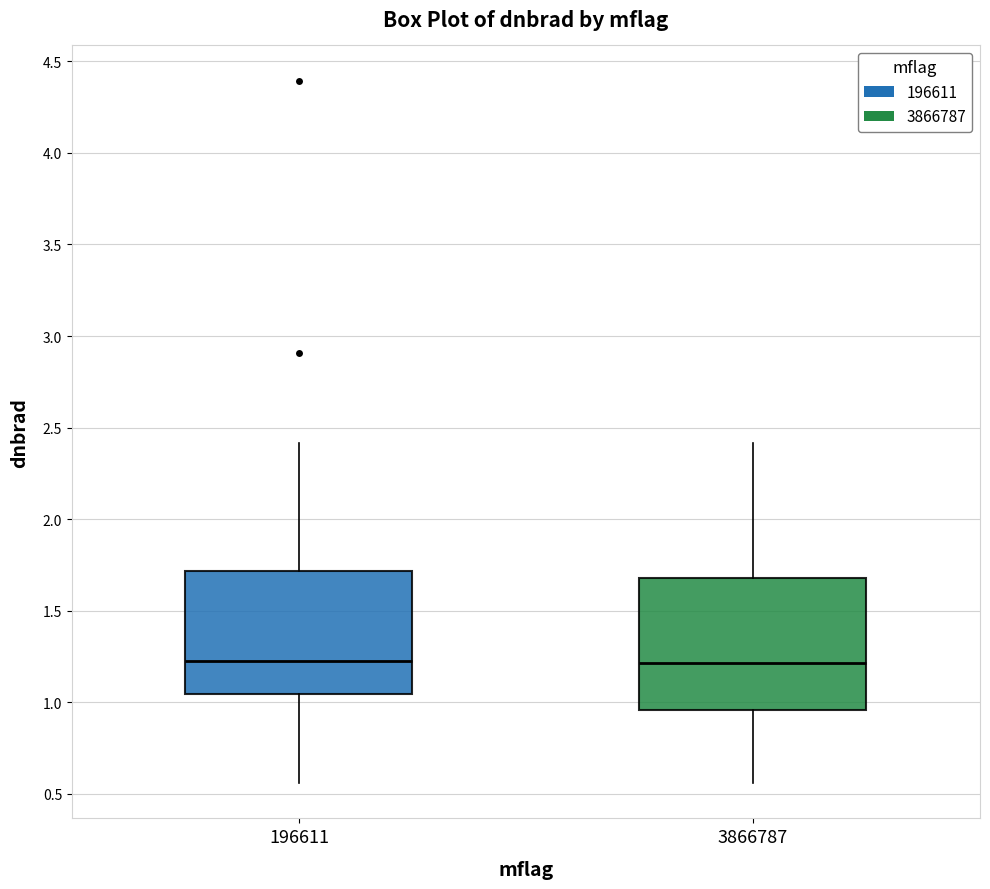

Which box is the tallest, from its lower edge to its upper edge?

3866787